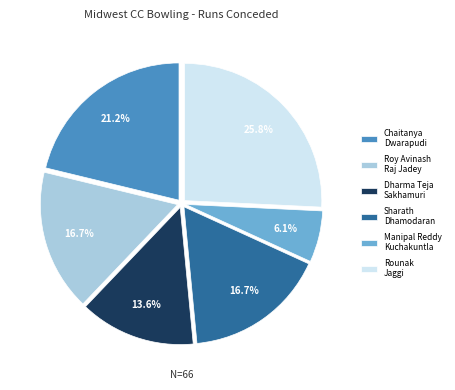

Is Manipal Reddy Kuchakuntla the majority of the pie?

No